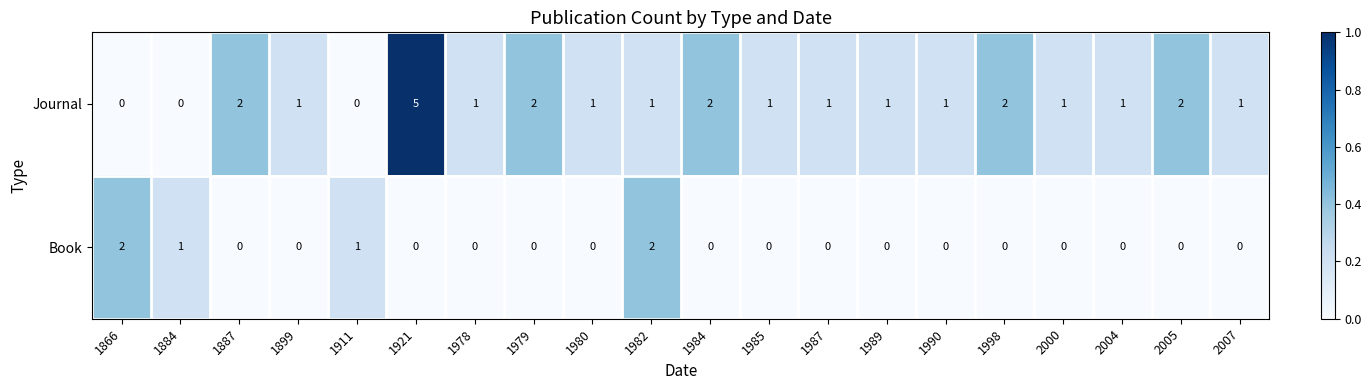

Is it true that Book equals -1 at 1979?

False